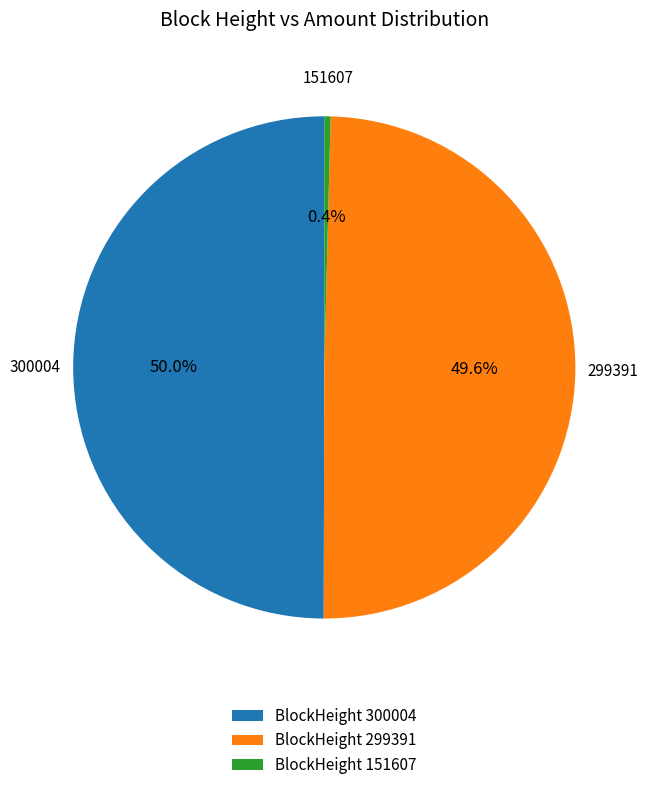

What percentage is NOT represented by BlockHeight 299391?

50.4%